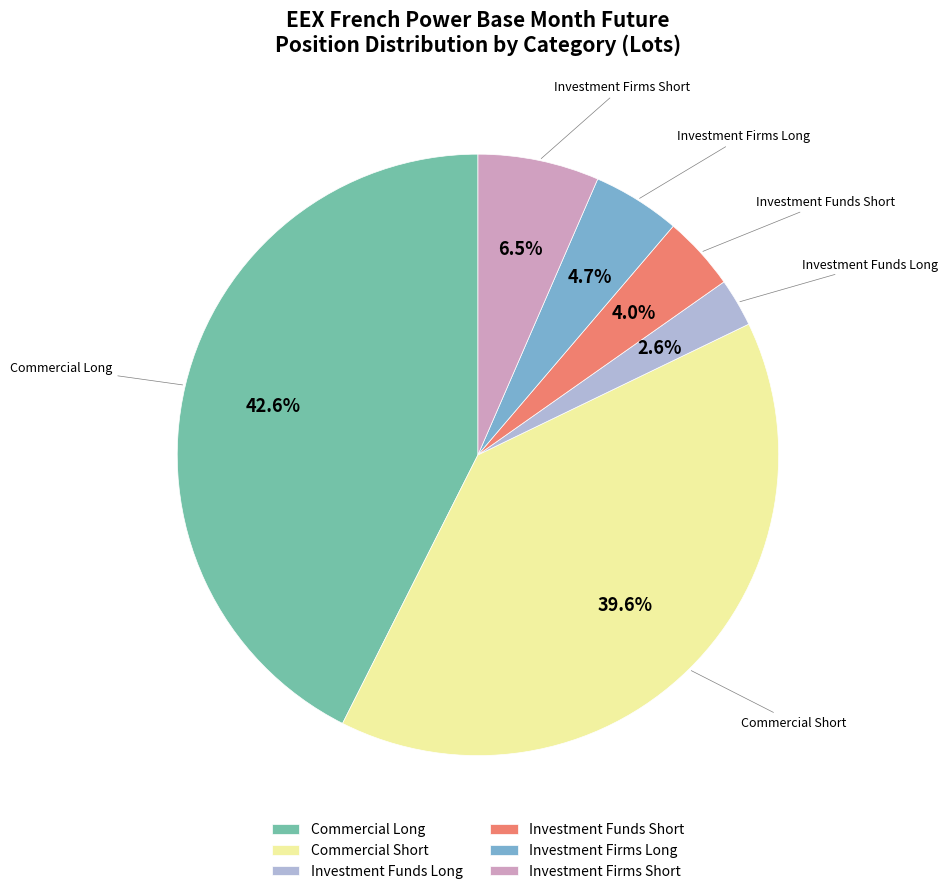

Approximately how many times larger is the value at Investment Firms Short compared to Investment Firms Long?

1.4